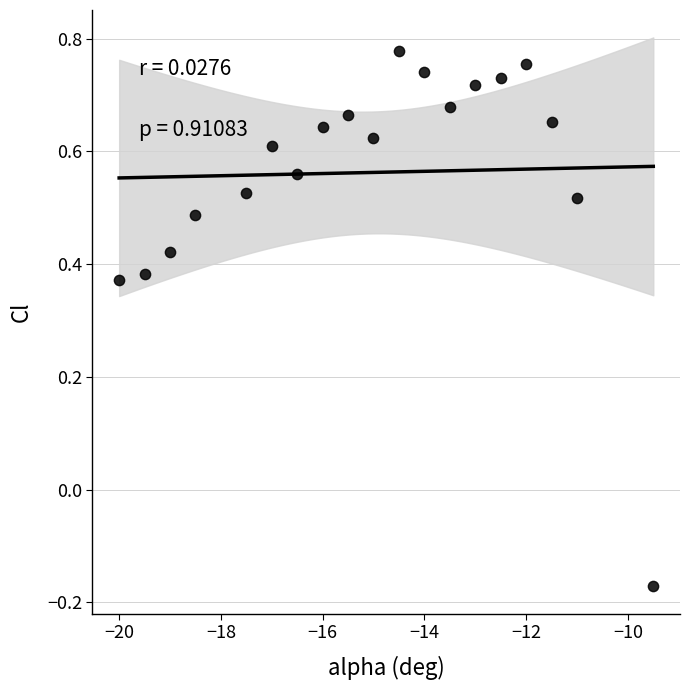

What is the range of Y values (max minus min)?

0.9